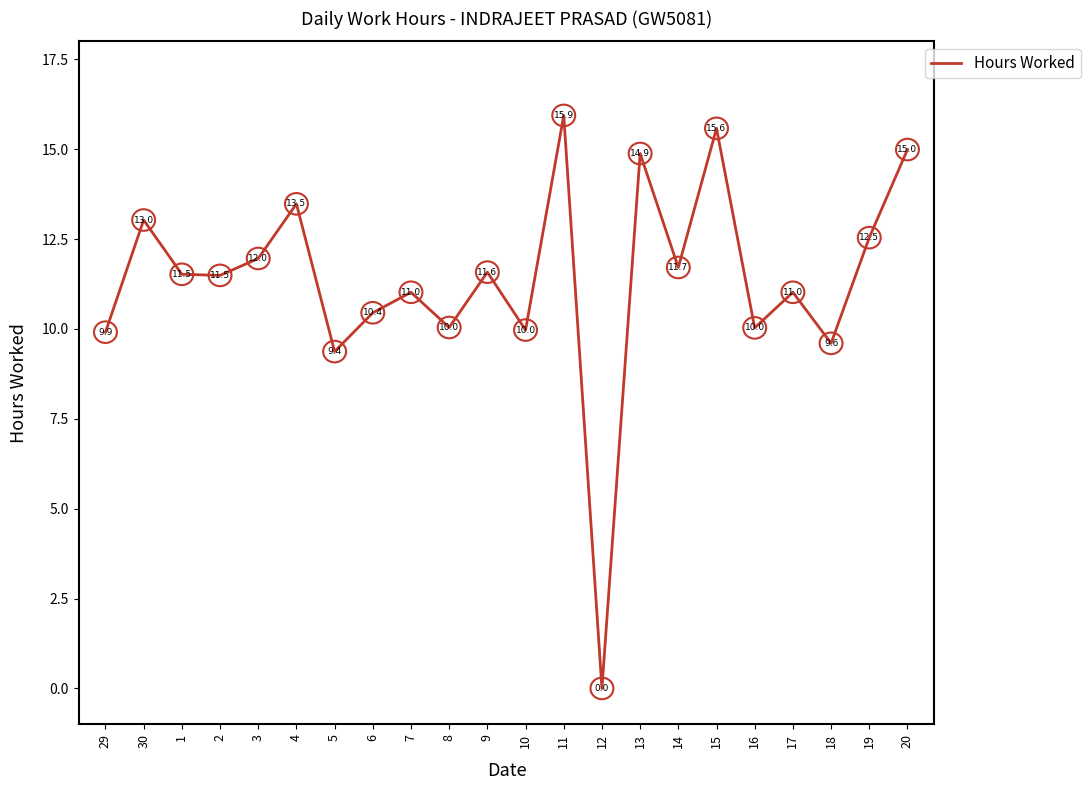

What position from the right is 1?

20